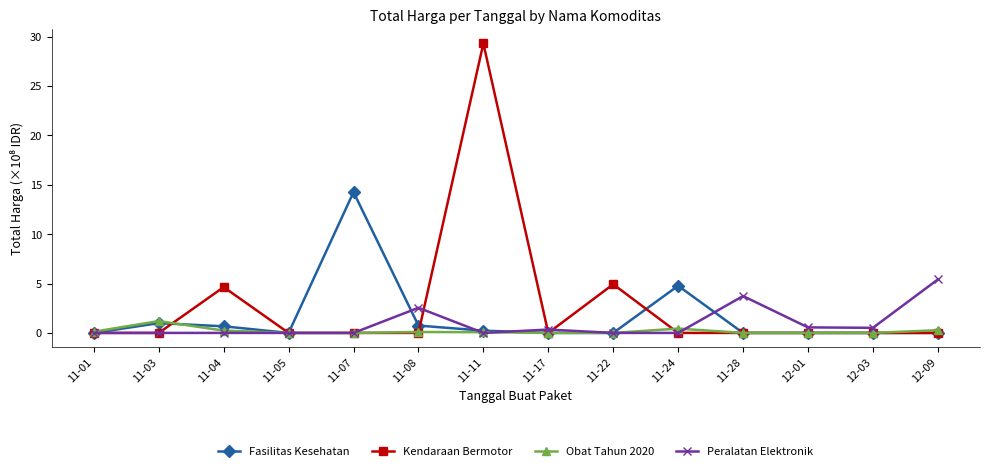

What position from the left is 11-28?

11